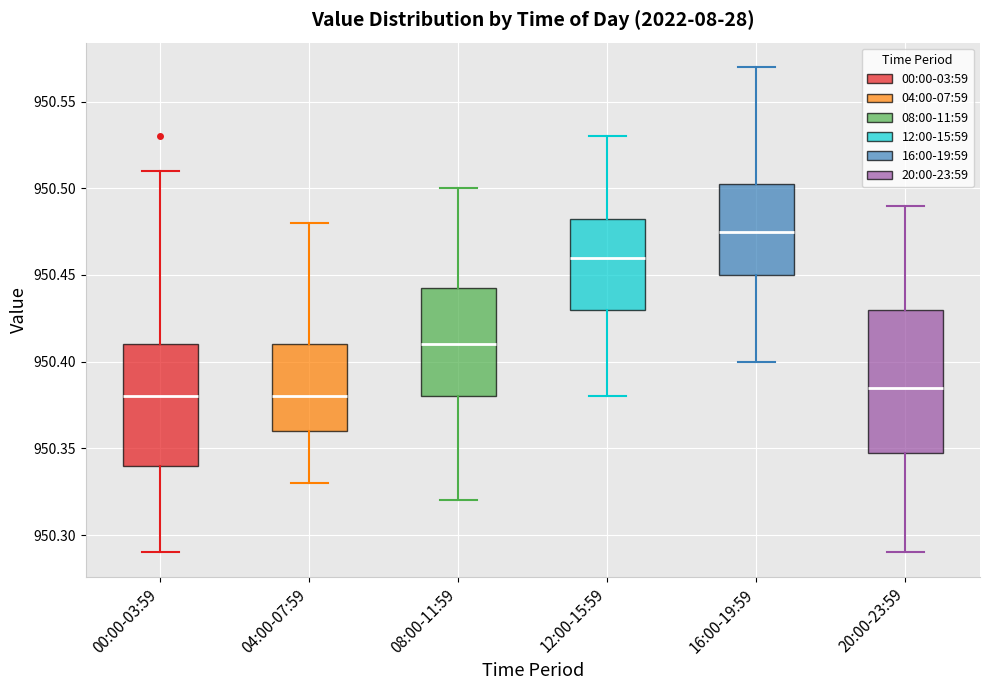

Where does the median line of the box for 20:00-23:59 sit on the y-axis? The values are not printed on the chart, so give them approximately, as read against the axis.

950.385